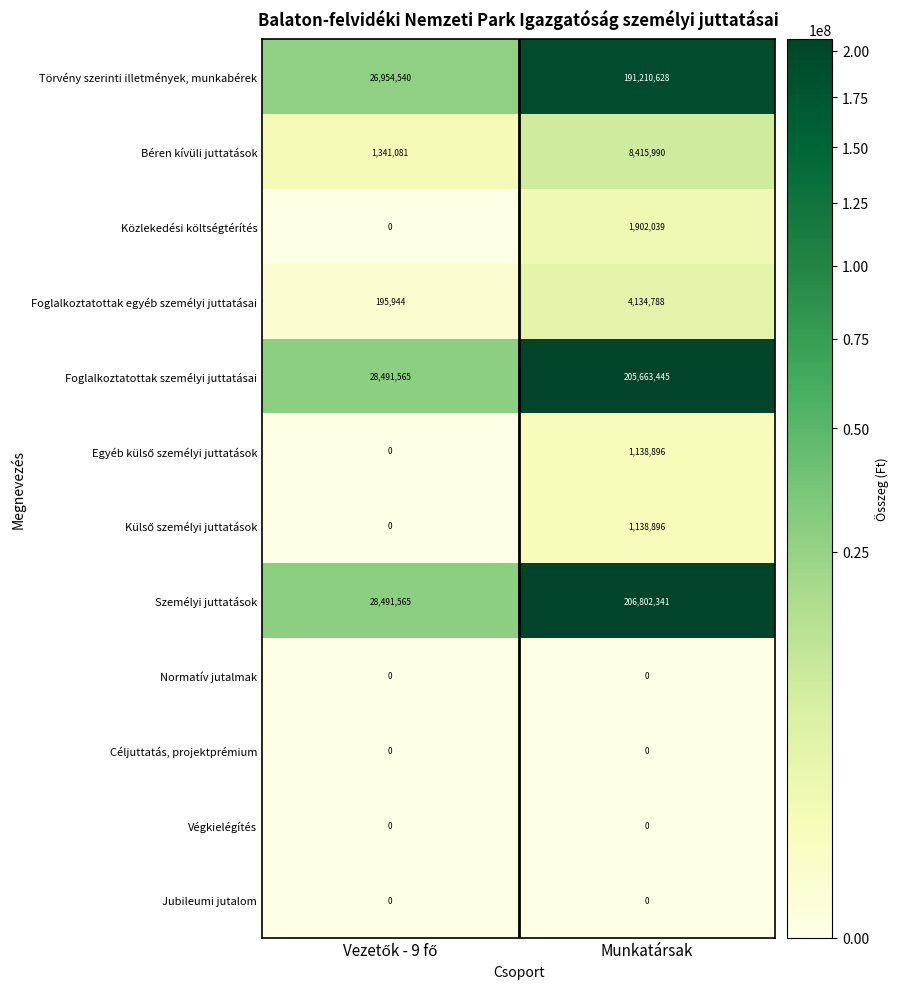

What is the average value of the Béren kívüli juttatások series?

4878536